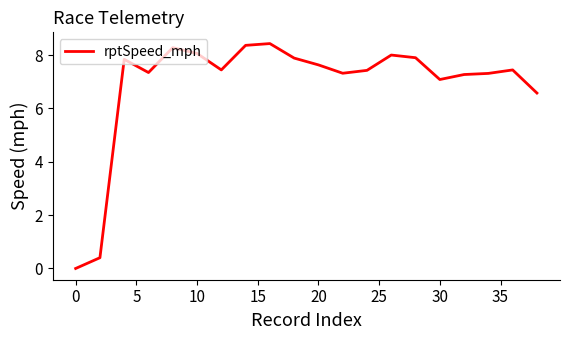

What is the greatest value displayed?

8.4